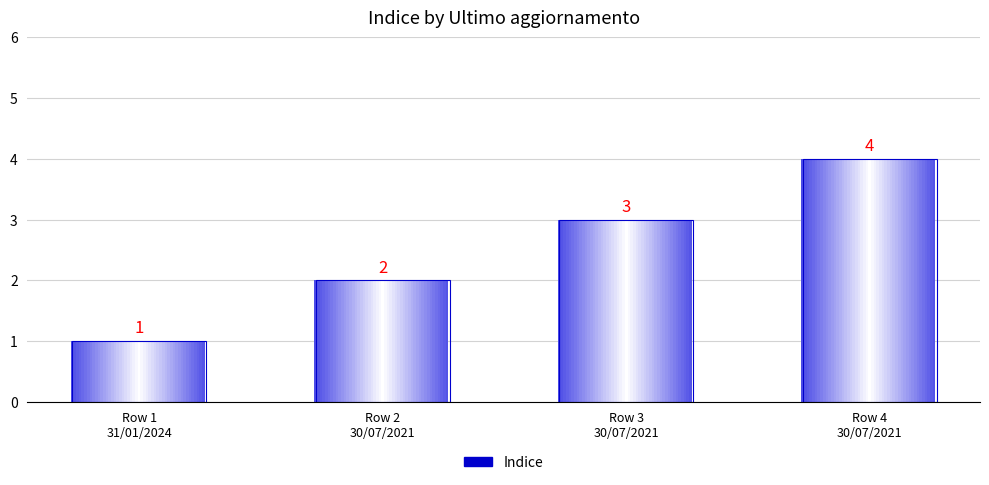

What is the difference between the values at 30/07/2021 and 30/07/2021?

2